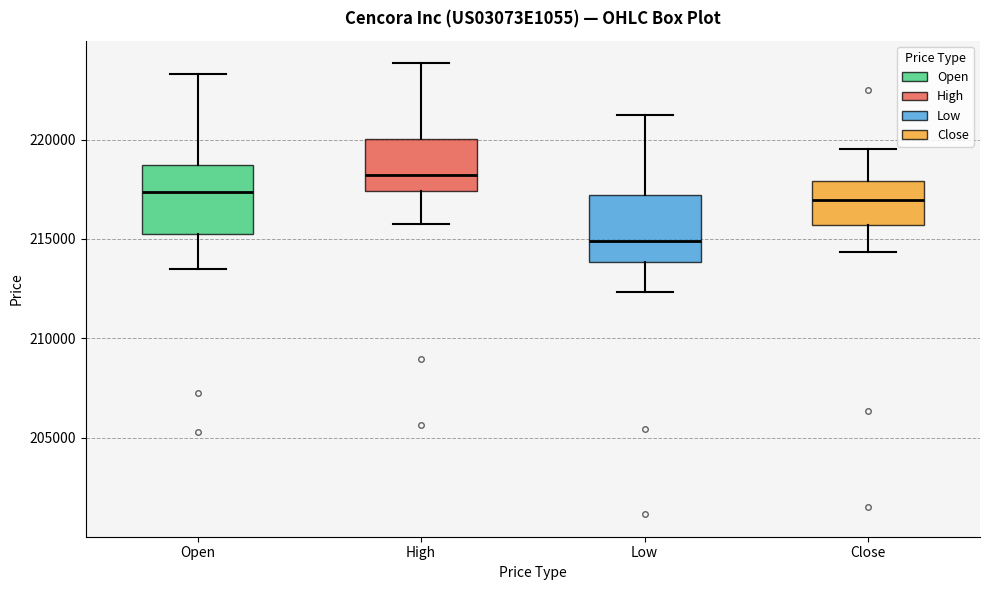

Which box has the highest median line?

High